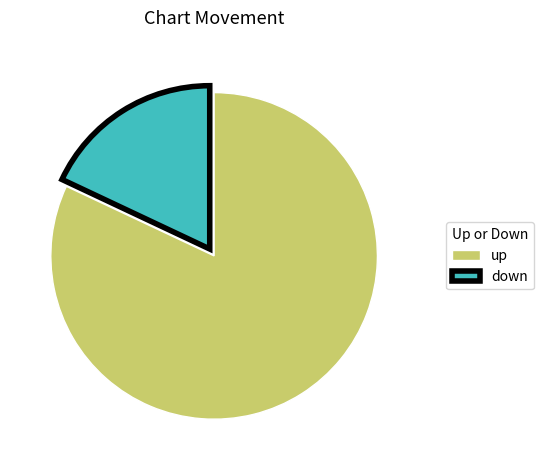

Count the number of slices in the pie.

2